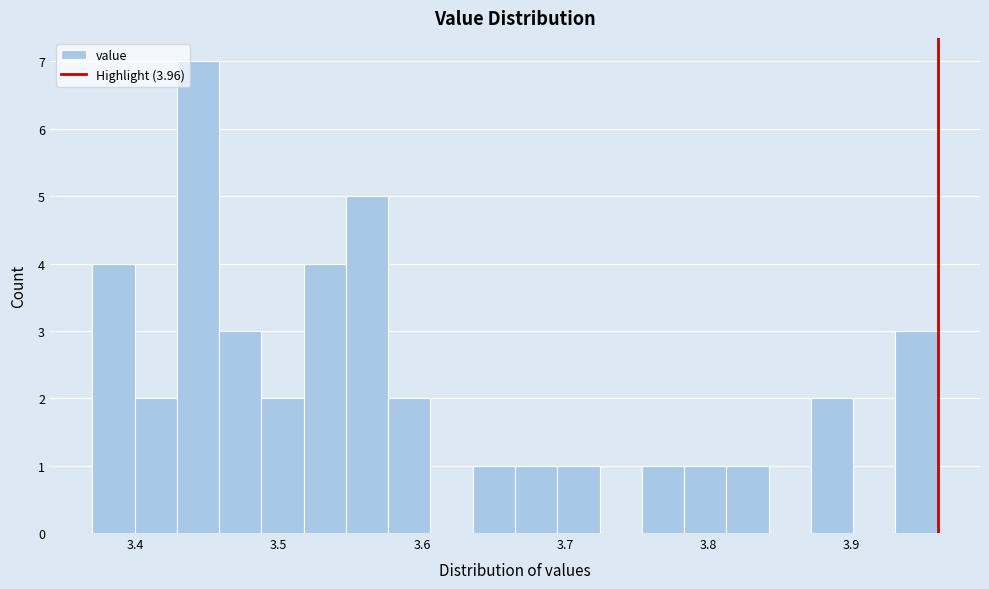

Read against the x-axis, roughly where is the centre of the tallest bar?

3.44